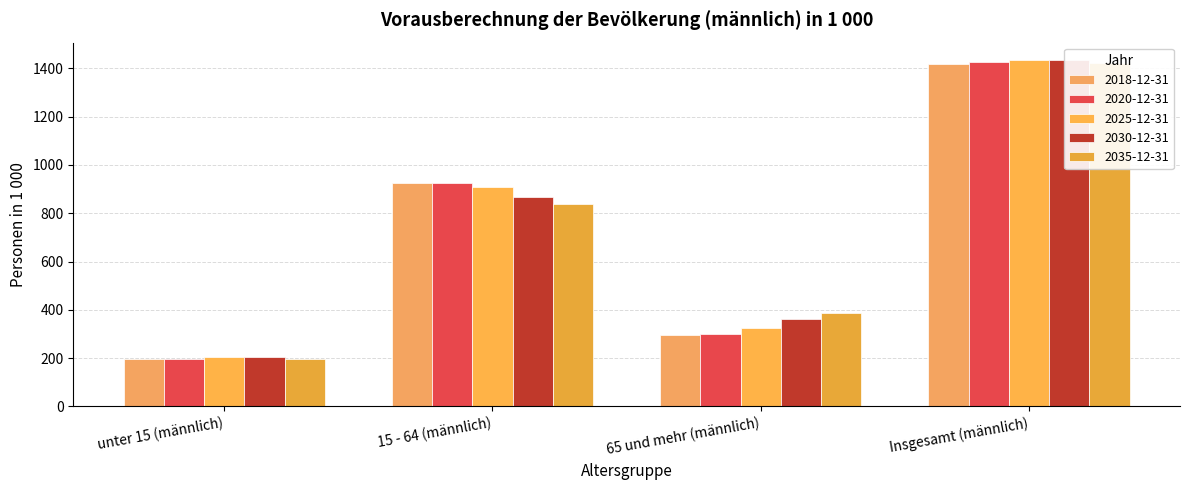

Reading left to right, list all the values displayed in this chart.

2018-12-31: unter 15 (männlich)=198.2	15 - 64 (männlich)=924.9	65 und mehr (männlich)=296.4	Insgesamt (männlich)=1419.5
2020-12-31: unter 15 (männlich)=198.0	15 - 64 (männlich)=927.0	65 und mehr (männlich)=302.0	Insgesamt (männlich)=1427.0
2025-12-31: unter 15 (männlich)=204.0	15 - 64 (männlich)=910.0	65 und mehr (männlich)=325.0	Insgesamt (männlich)=1435.0
2030-12-31: unter 15 (männlich)=203.0	15 - 64 (männlich)=869.0	65 und mehr (männlich)=361.0	Insgesamt (männlich)=1434.0
2035-12-31: unter 15 (männlich)=195.0	15 - 64 (männlich)=837.0	65 und mehr (männlich)=388.0	Insgesamt (männlich)=1423.0